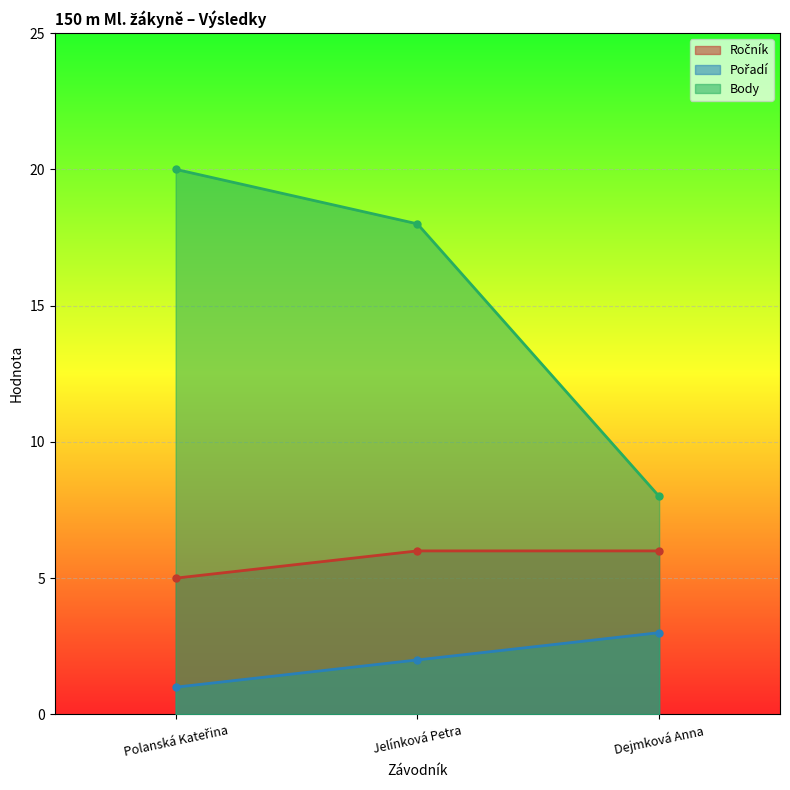

What are all the series names shown in the legend?

Ročník, Pořadí, Body